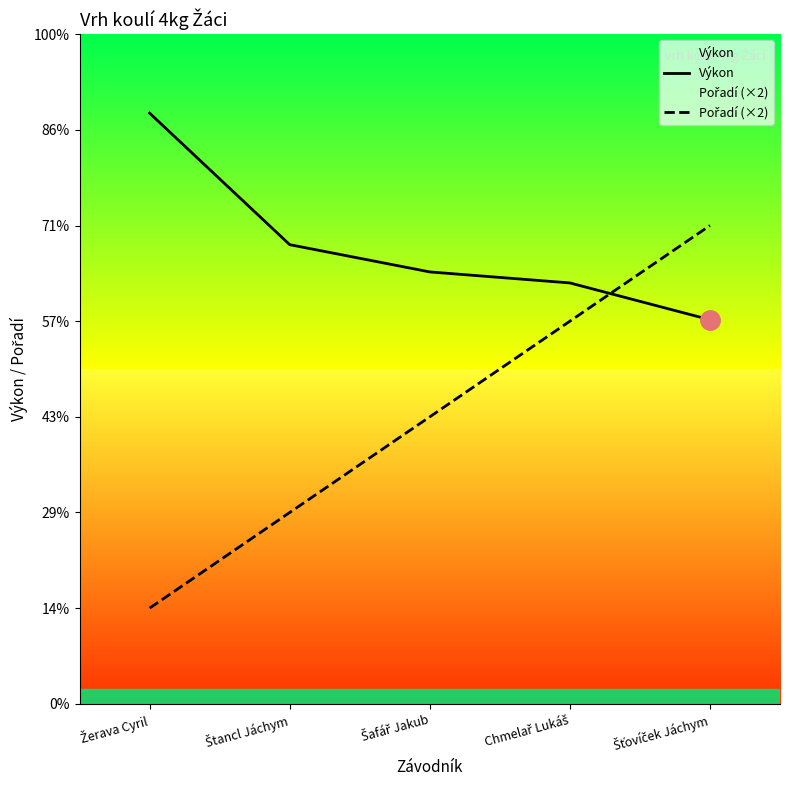

At which category is the sum across all series the highest?

Šťovíček Jáchym